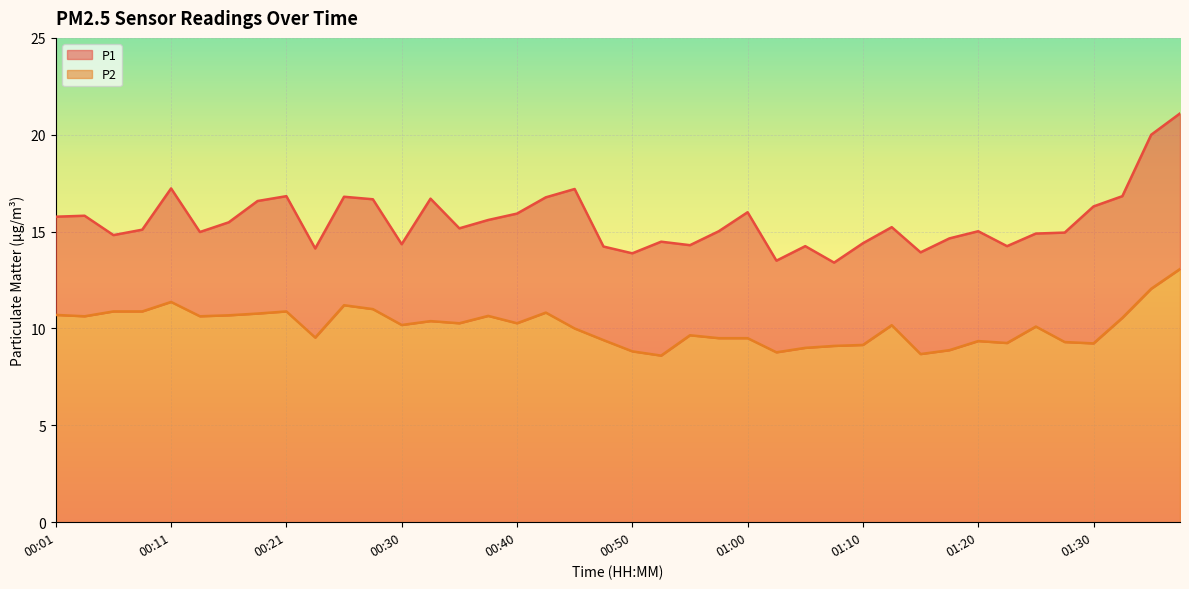

What is the difference between the highest and lowest values at 00:47?

4.8